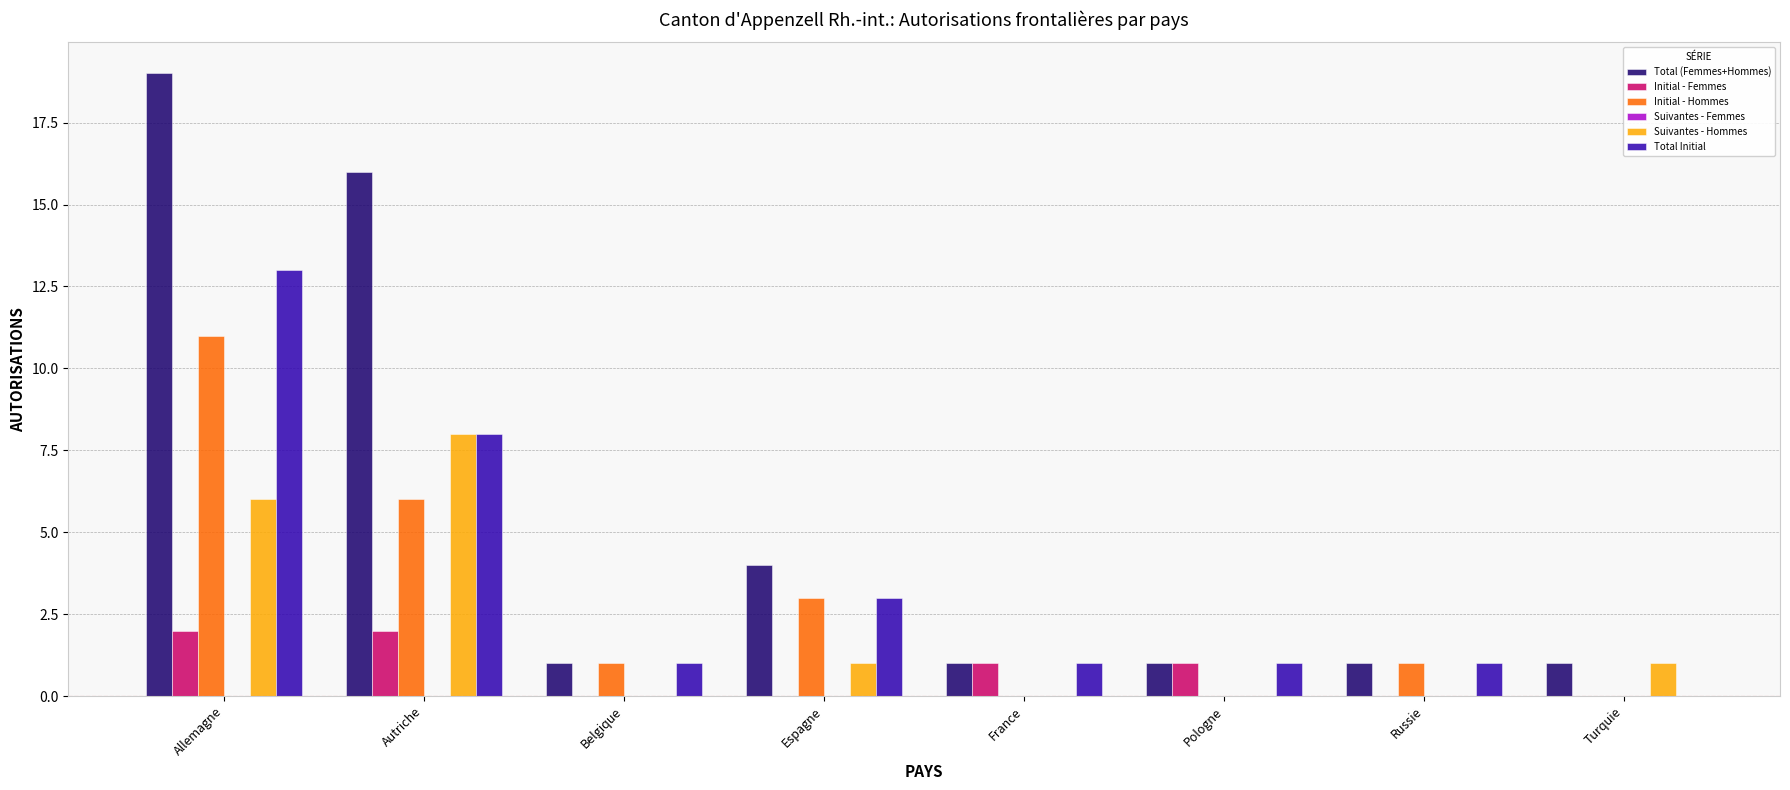

Is the value of Suivantes - Hommes at Allemagne greater than the value of Total Initial at Autriche?

No